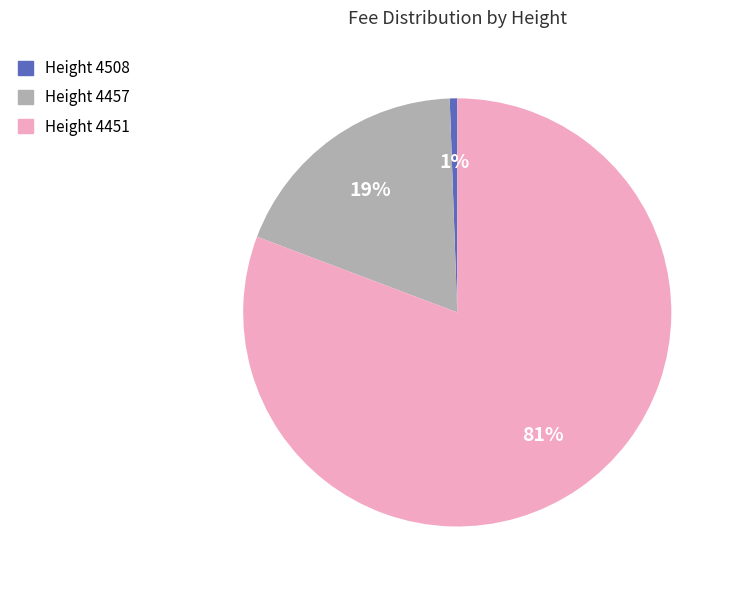

To the nearest percent, what is the average slice percentage?

33%